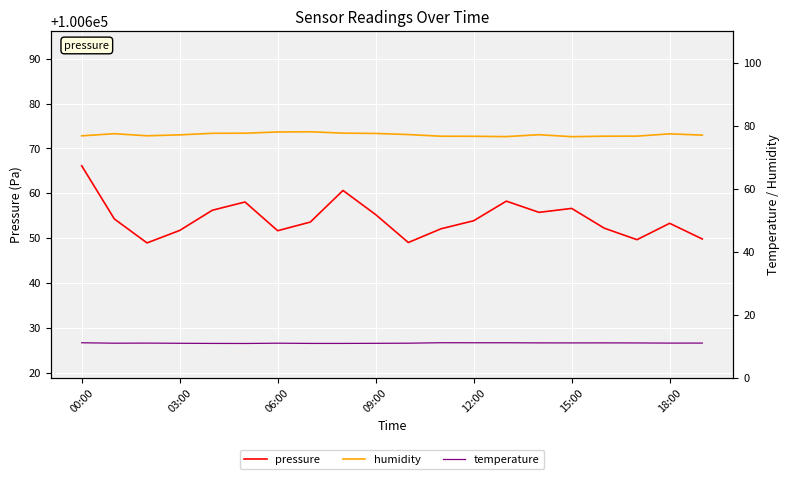

What is the total value across all series at 16?

100739.9